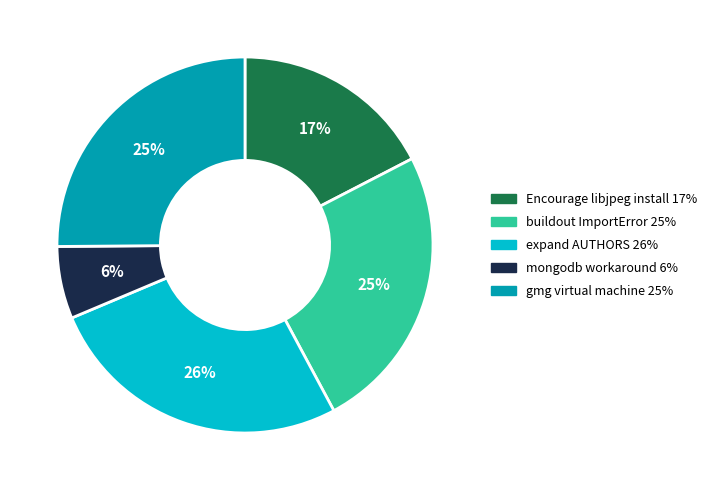

To the nearest percent, what is the difference between the largest and smallest slice percentages?

20%